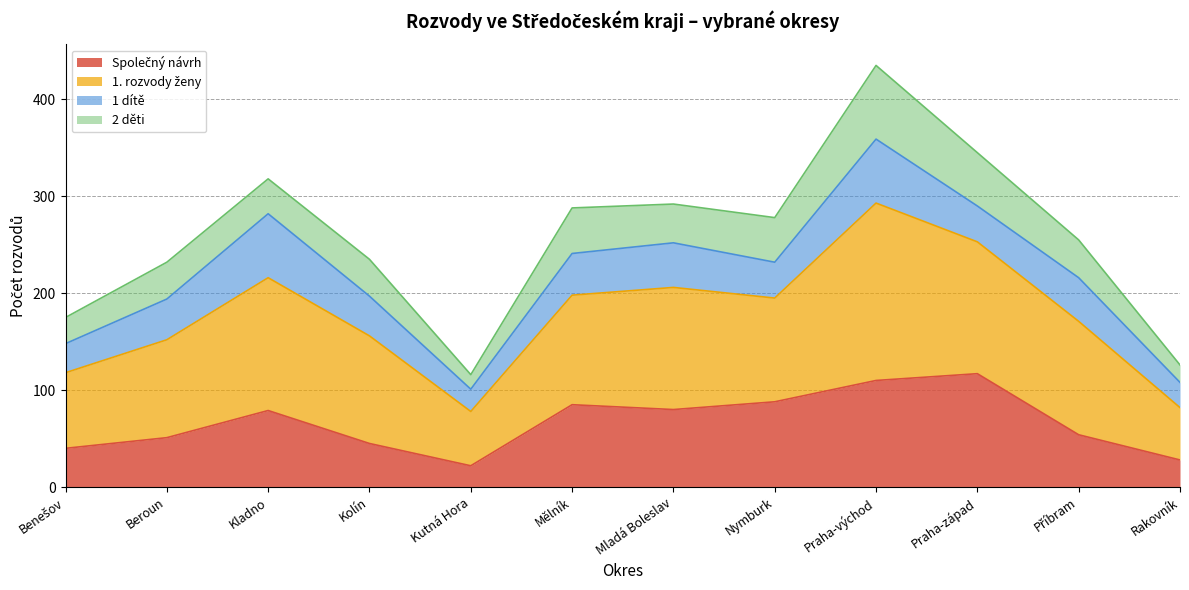

At which category is the sum across all series the highest?

Praha-východ